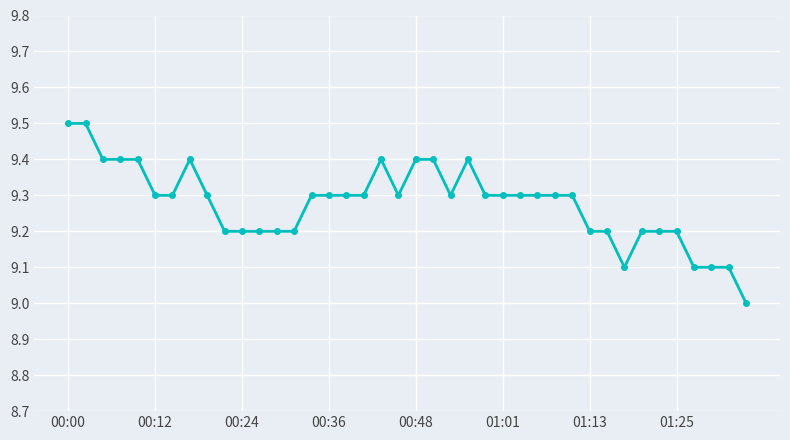

Reading right to left, what are all the values shown in this chart?

9.0	9.1	9.1	9.1	9.2	9.2	9.2	9.1	9.2	9.2	9.3	9.3	9.3	9.3	9.3	9.3	9.4	9.3	9.4	9.4	9.3	9.4	9.3	9.3	9.3	9.3	9.2	9.2	9.2	9.2	9.2	9.3	9.4	9.3	9.3	9.4	9.4	9.4	9.5	9.5